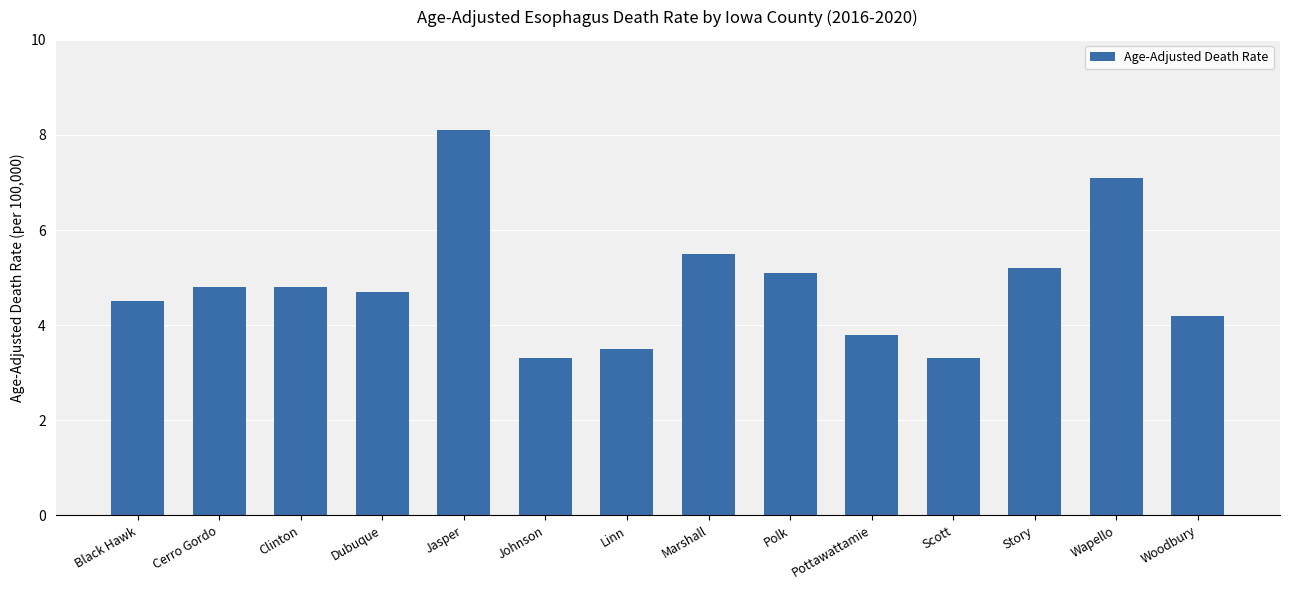

What is the average value?

4.9